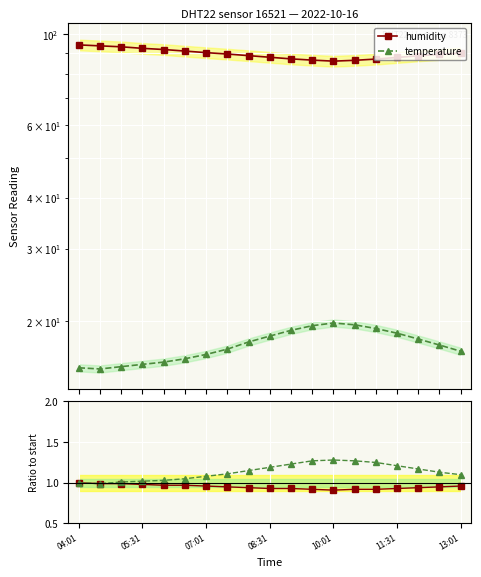

What is the average value of the temperature ratio series?

1.1